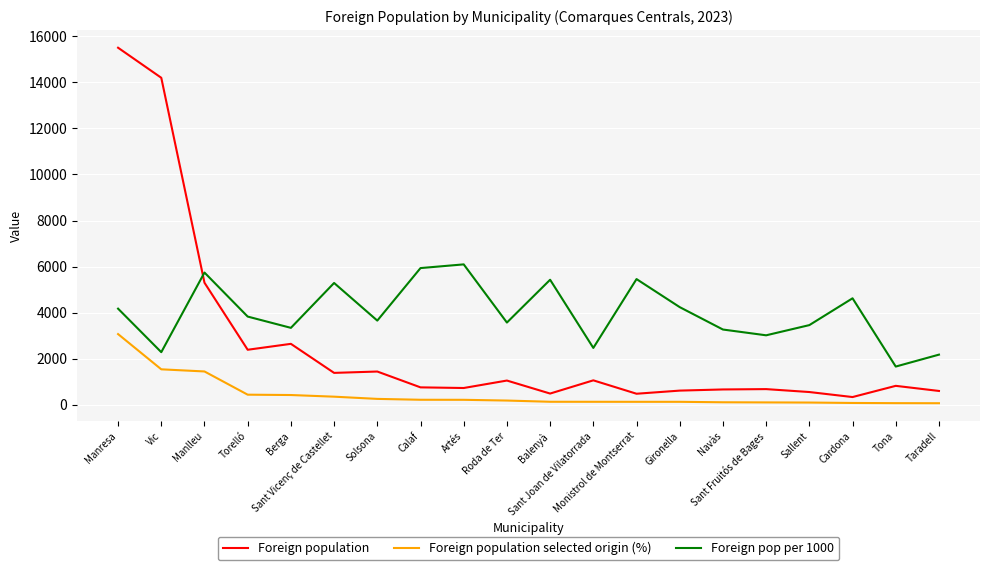

What is the greatest value displayed?

15508